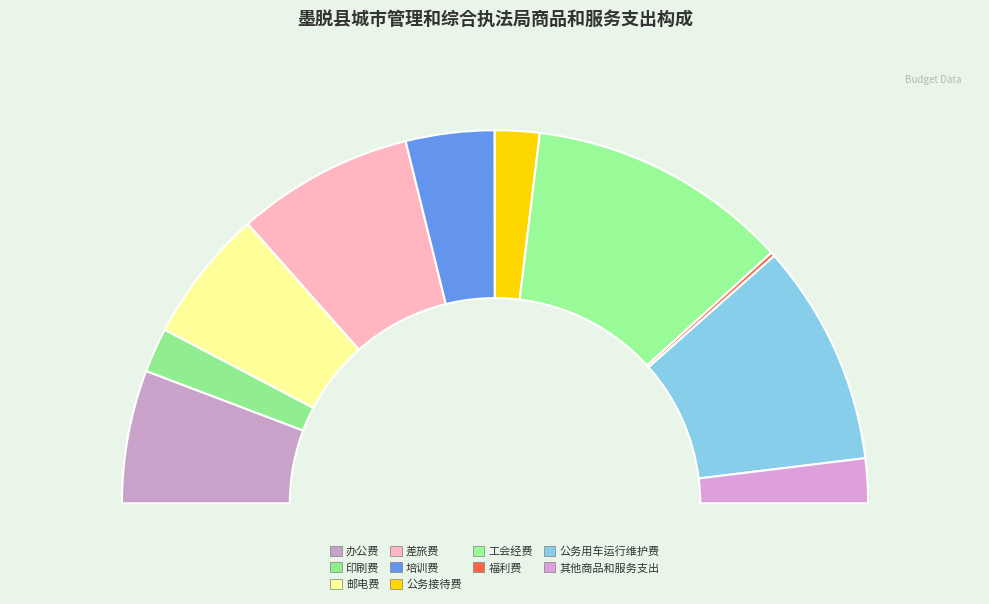

How many segments does this pie chart have?

10